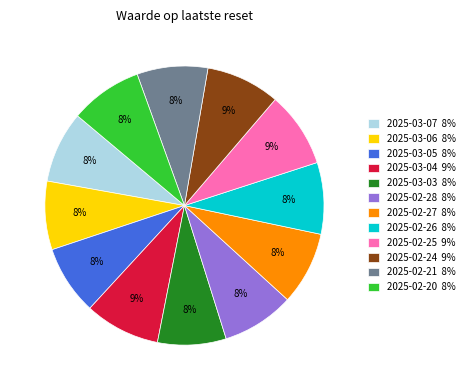

To the nearest percent, what percentage of the pie is 2025-03-06?

8%